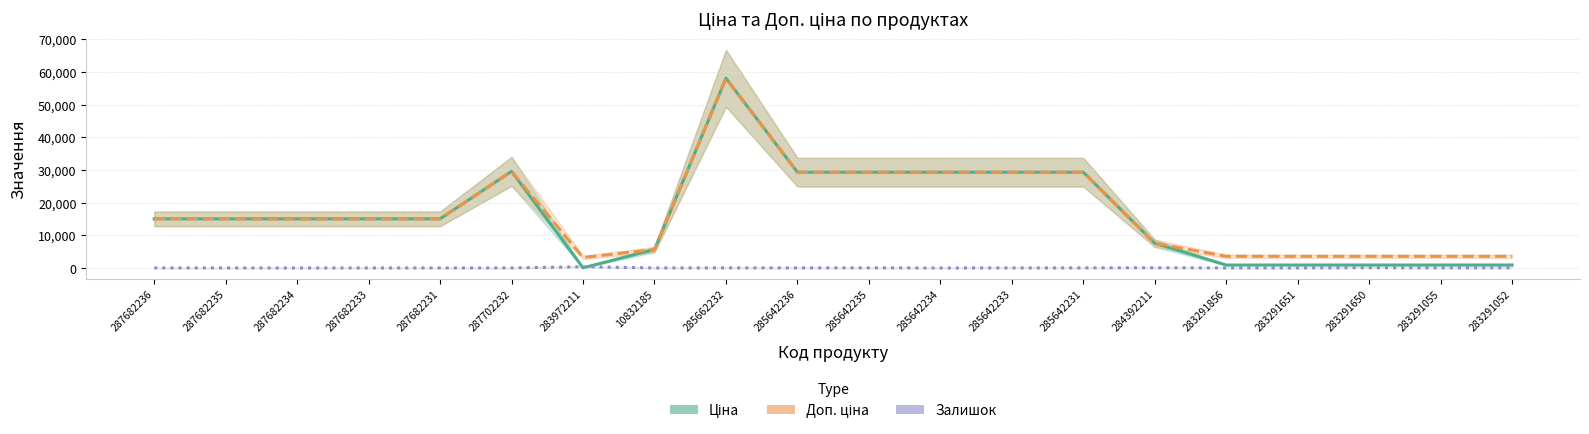

What is the spread (max minus min) of values at 283972211?

3172.9